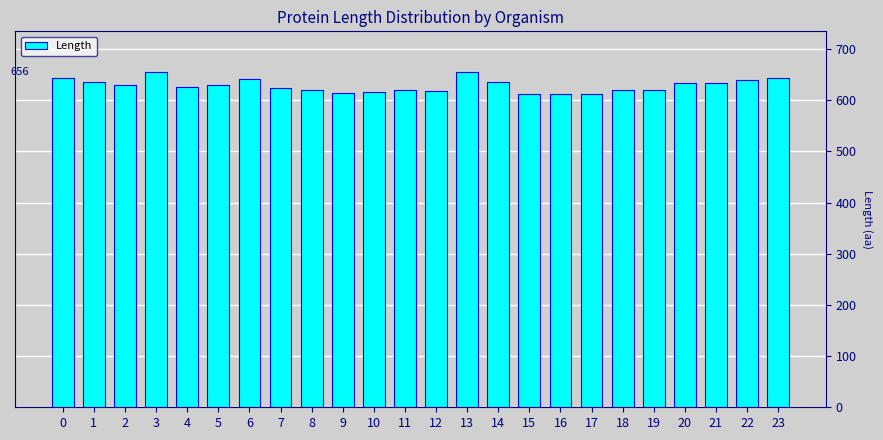

What is the difference between the maximum and minimum values?

43